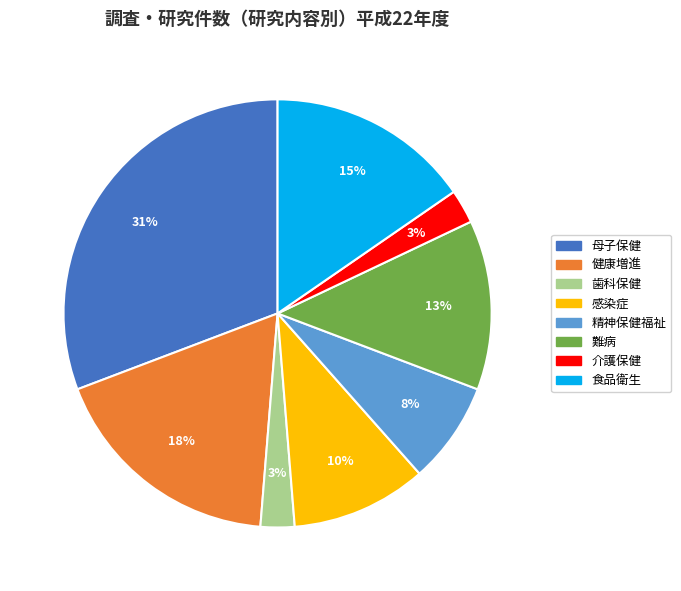

To the nearest percent, what portion does 健康増進 represent?

18%